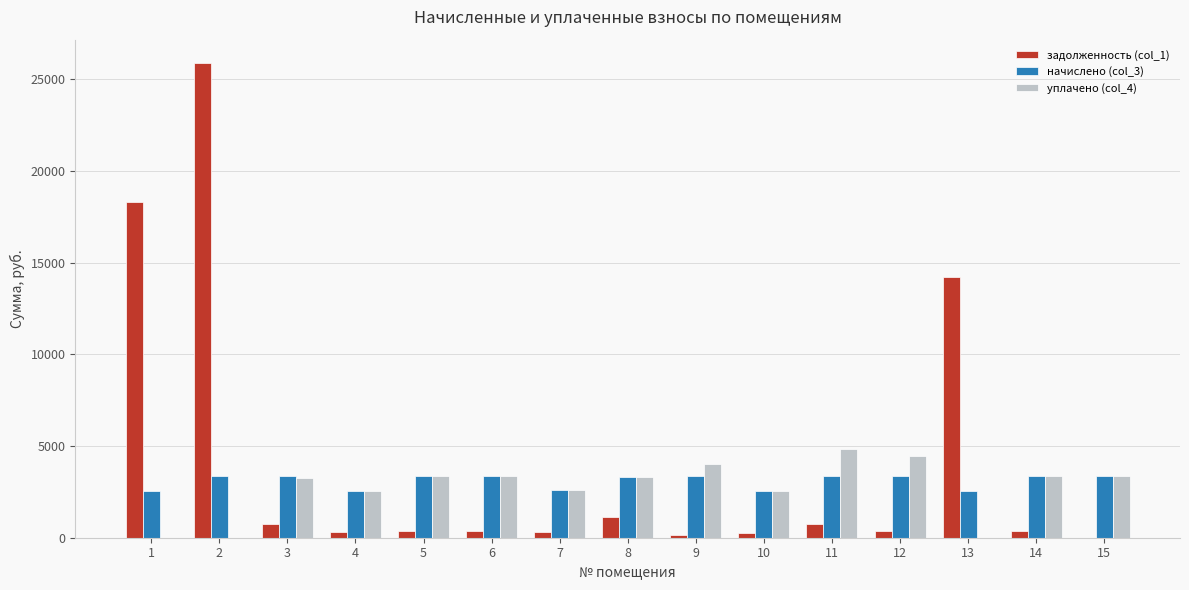

Are the bars grouped side by side (vs. stacked)?

Yes